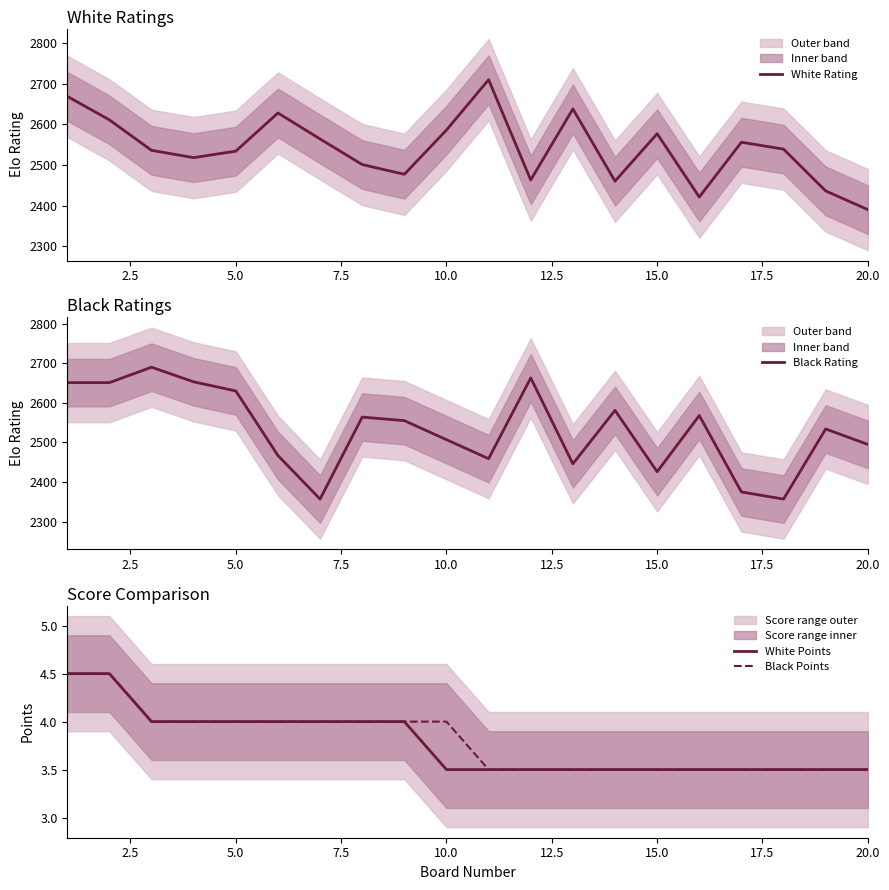

What are all the series names shown in the legend?

White Rating, Black Rating, White Points, Black Points